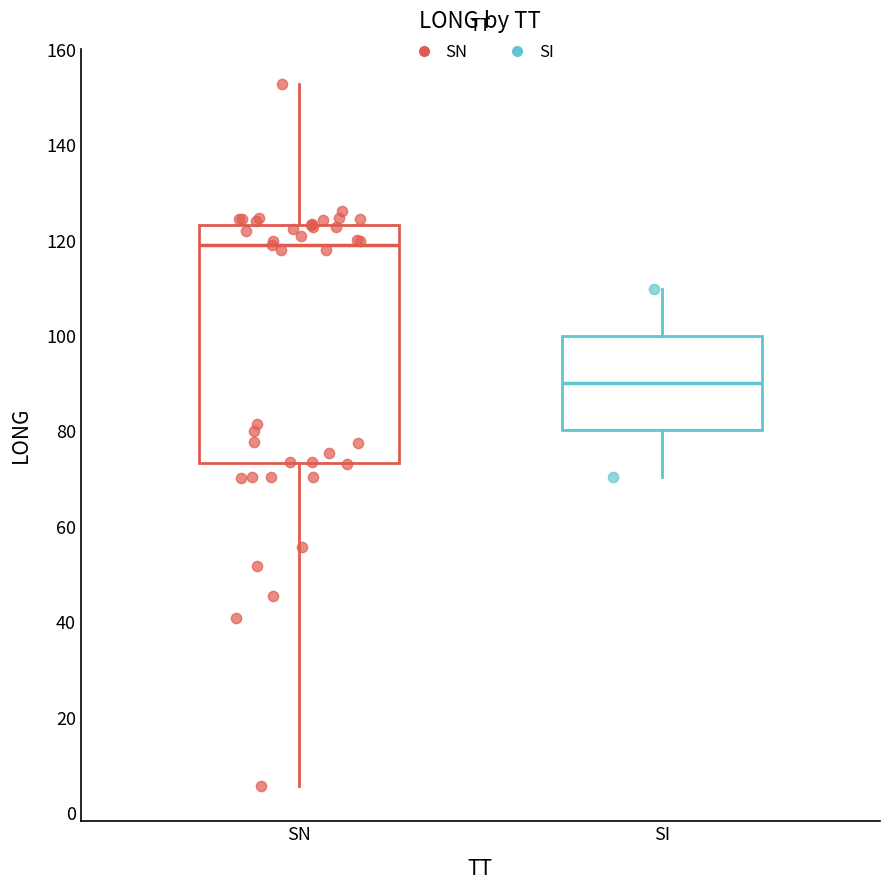

Reading left to right, read every box against the y-axis: the position of its median line, the range the box covers, and the ends of its whiskers. The values are not printed on the chart, so give them approximately, as read against the axis.

SN: median 120, box 74 to 124, whiskers 6 to 152
SI: median 90, box 80 to 100, whiskers 70 to 110